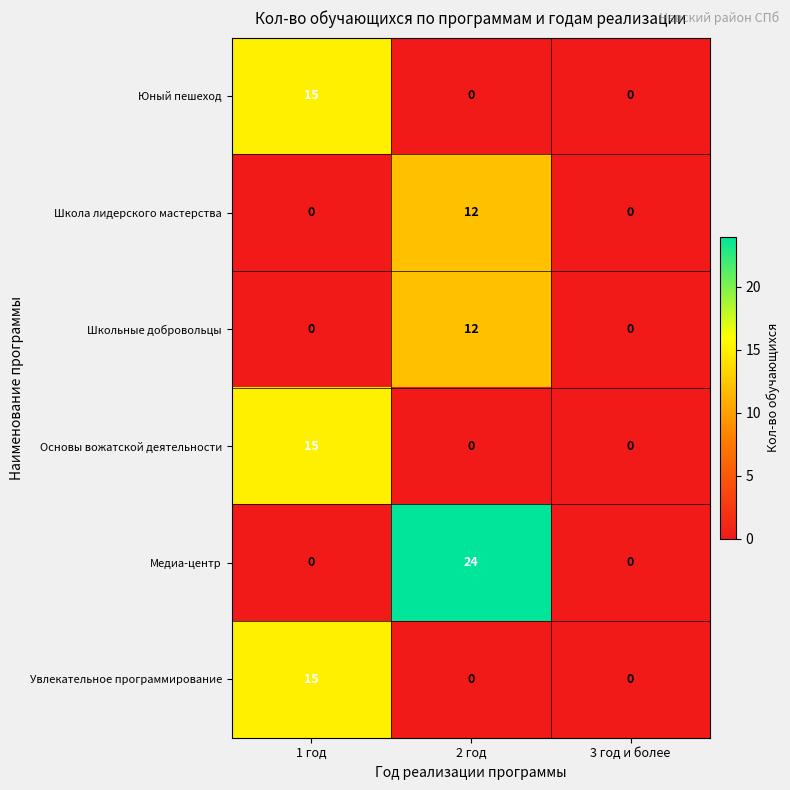

True or false: Юный пешеход has a value of -10 at 3 год и более.

False